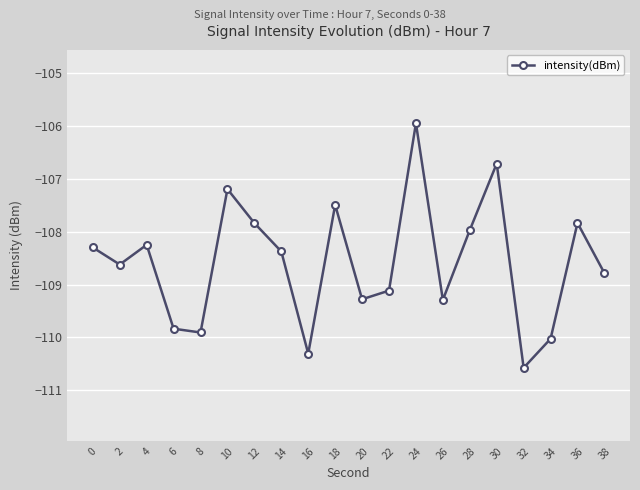

What is the difference between the maximum and second lowest values?

4.4